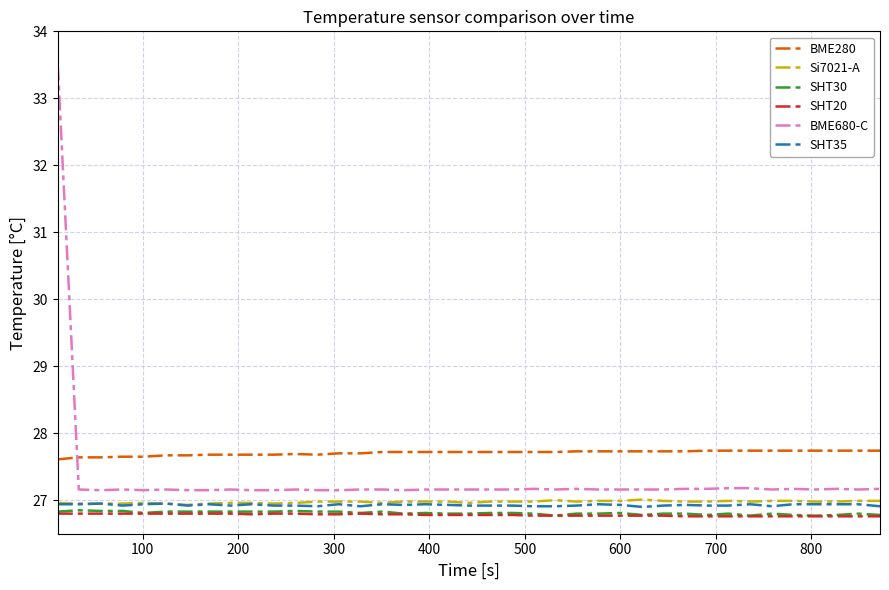

How many lines are shown in the chart?

6